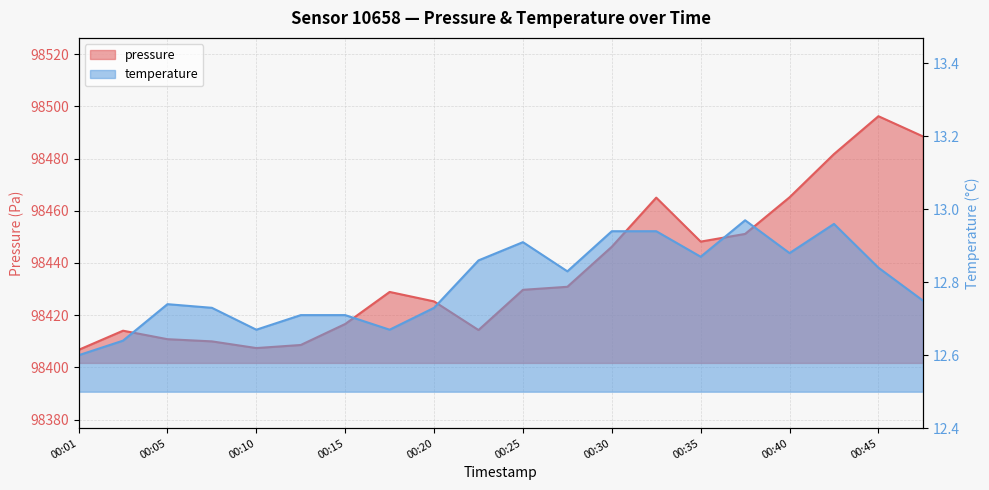

Between 00:05 and 00:10, which is larger?

00:05